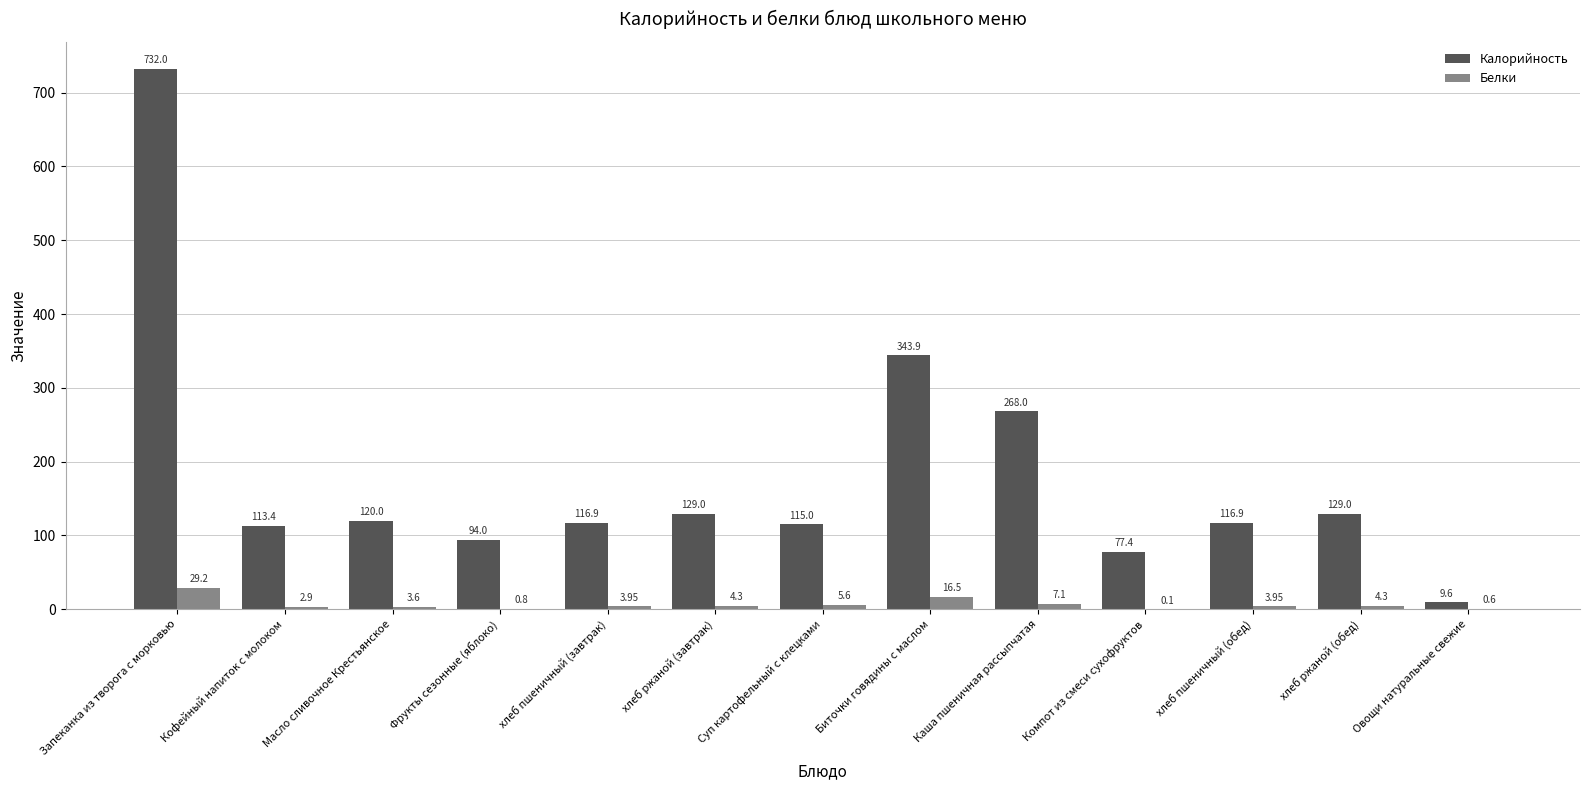

Which category has the highest value in the Калорийность series?

Запеканка из творога с морковью